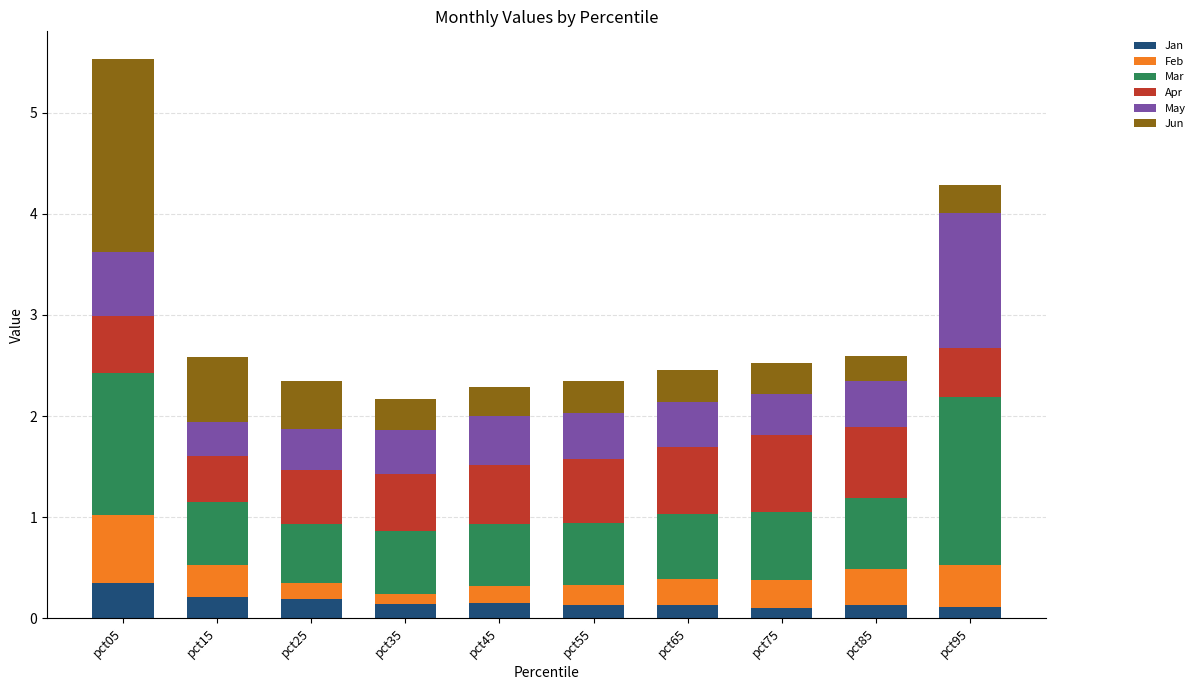

Does the chart contain stacked bars?

Yes